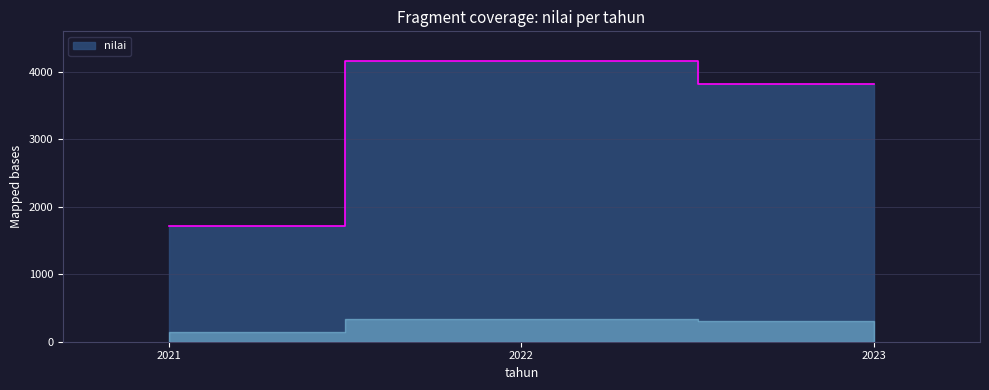

The chart shows a value of 2285 at 2023. True or false?

False